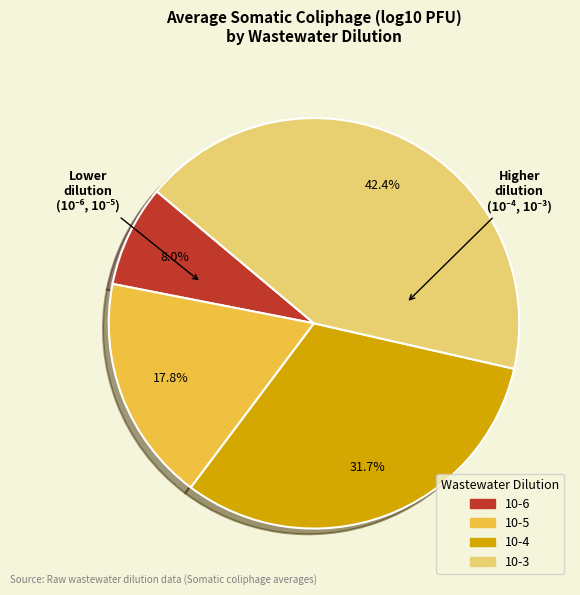

What is the smallest slice in the pie chart?

10-6